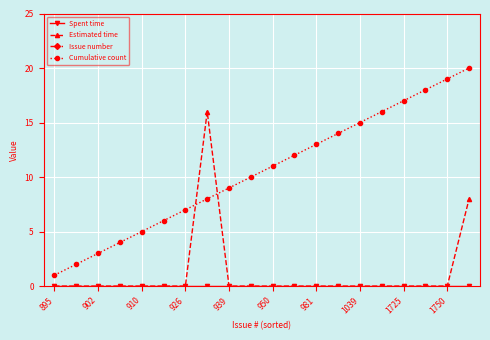

What is the lowest value of the Cumulative count series?

1